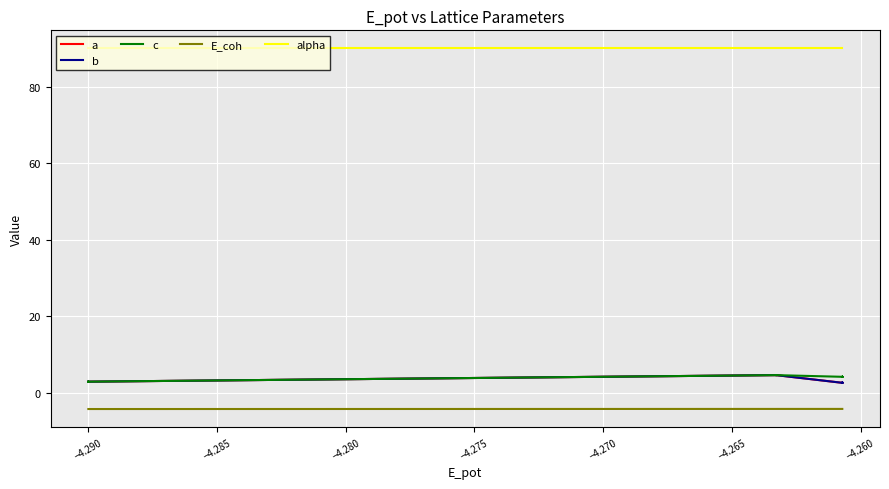

The value of b at 37 is 0.5. True or false?

False